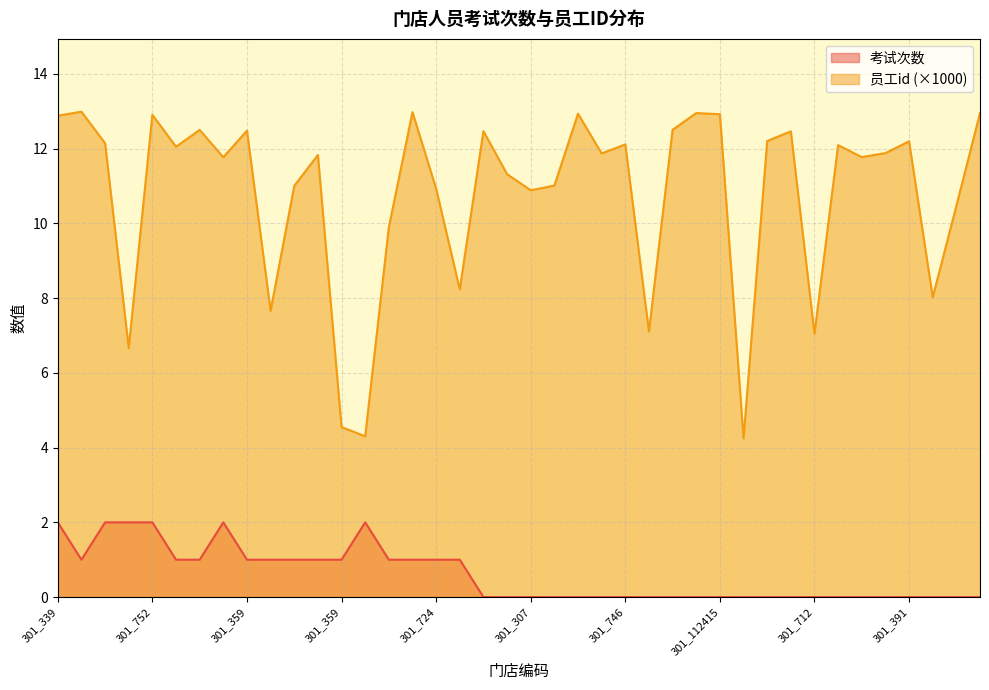

True or false: 考试次数 and 员工id intersect in this chart.

False